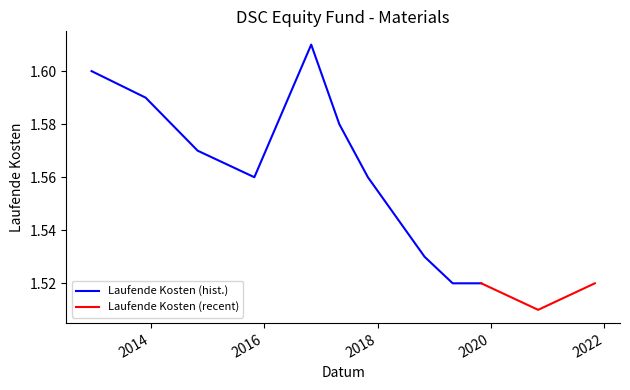

Count the values in the range 1 to 2.

12